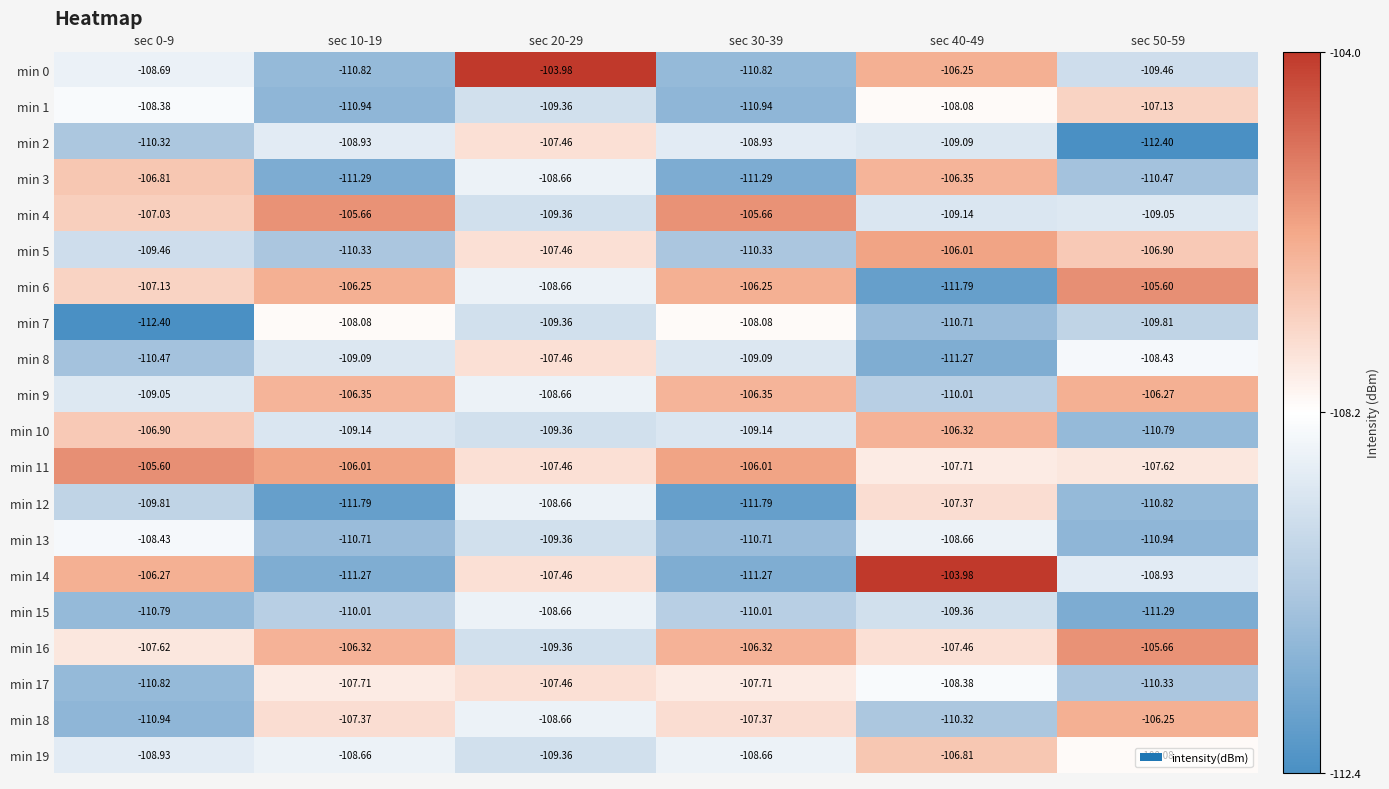

Is the value of min 5 at sec 50-59 greater than the value of min 13 at sec 20-29?

Yes